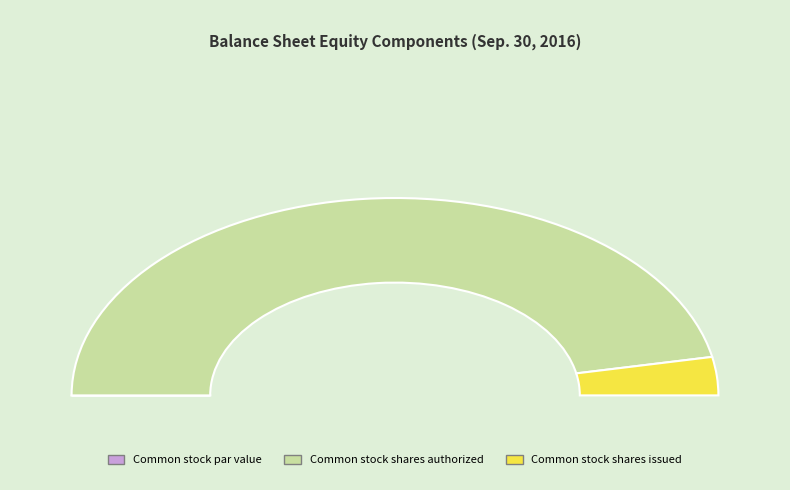

The Common stock shares authorized slice represents 89% of the pie. True or false?

False